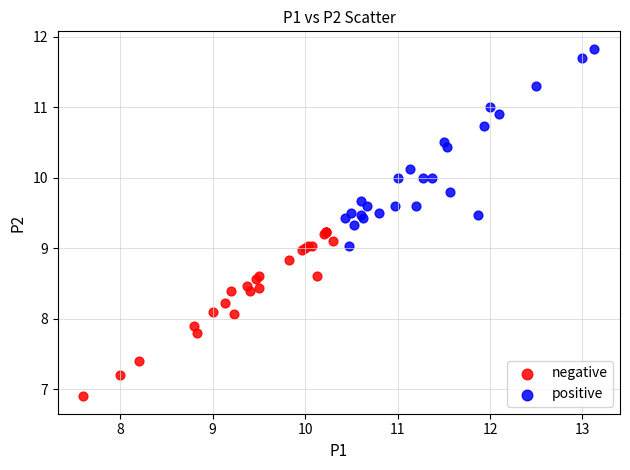

What are all the series names shown in the legend?

negative, positive